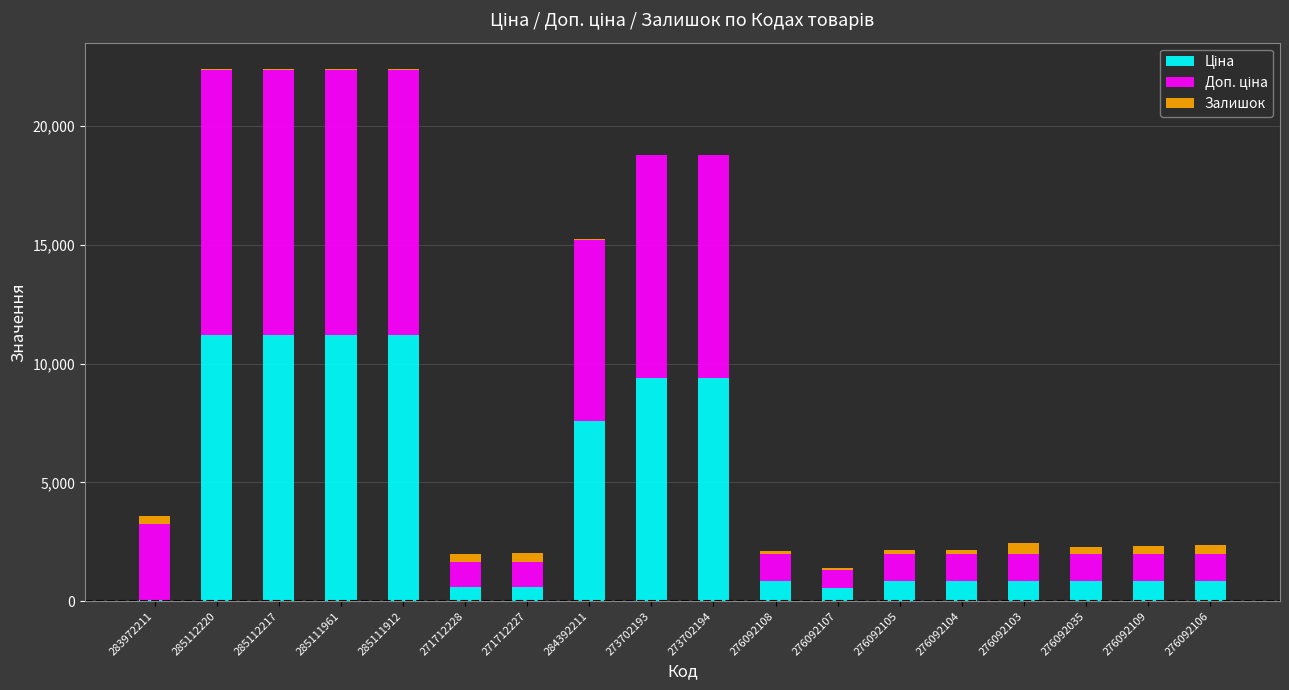

What is the difference between the maximum and minimum values in the Залишок series?

431.0